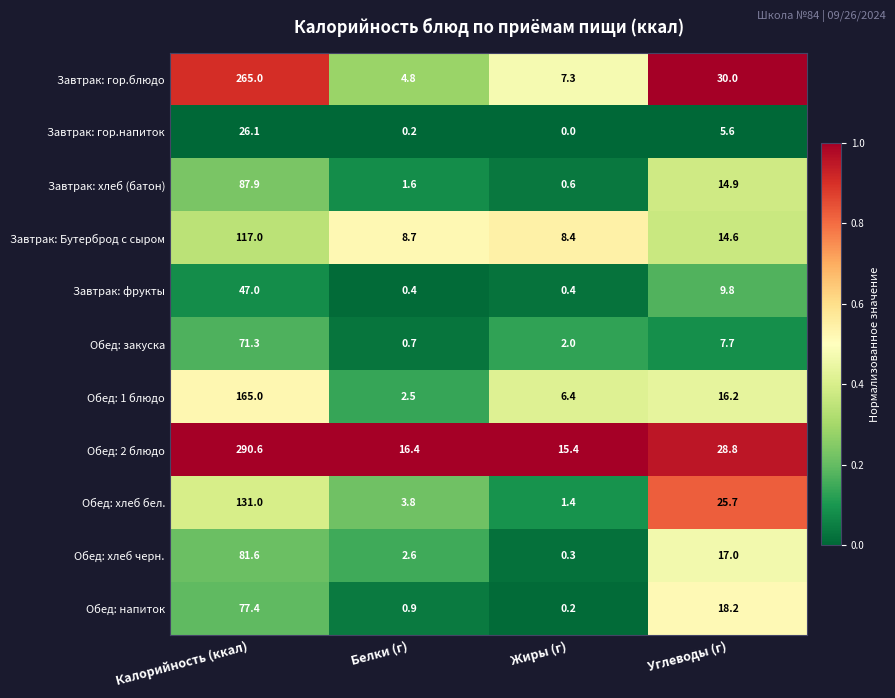

Which label corresponds to the largest value in the chart?

Калорийность (ккал)